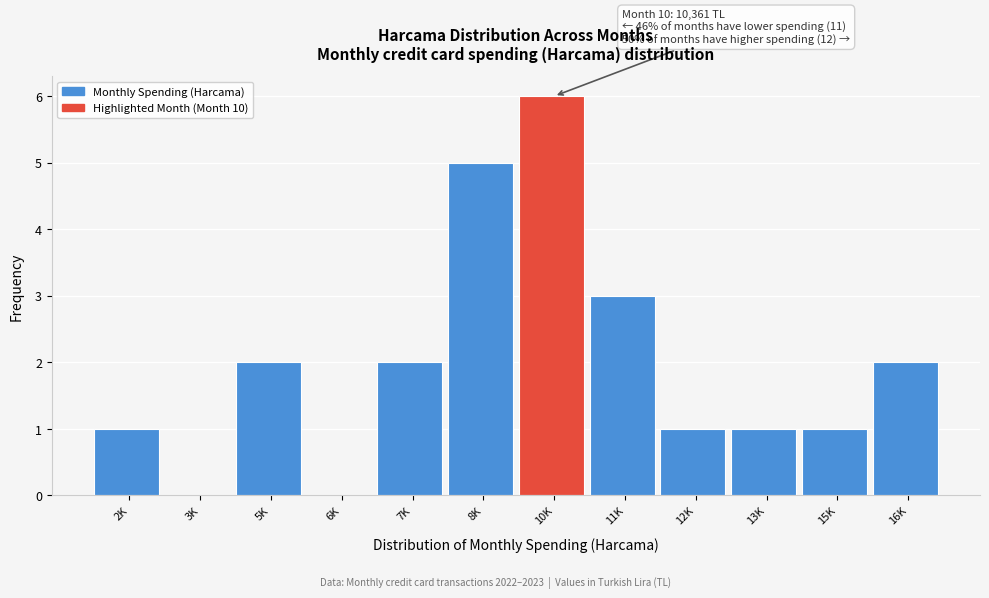

Reading left to right, transcribe all the data shown in this chart.

2K=1	3K=0	5K=2	6K=0	7K=2	8K=5	10K=6	11K=3	12K=1	13K=1	15K=1	16K=2